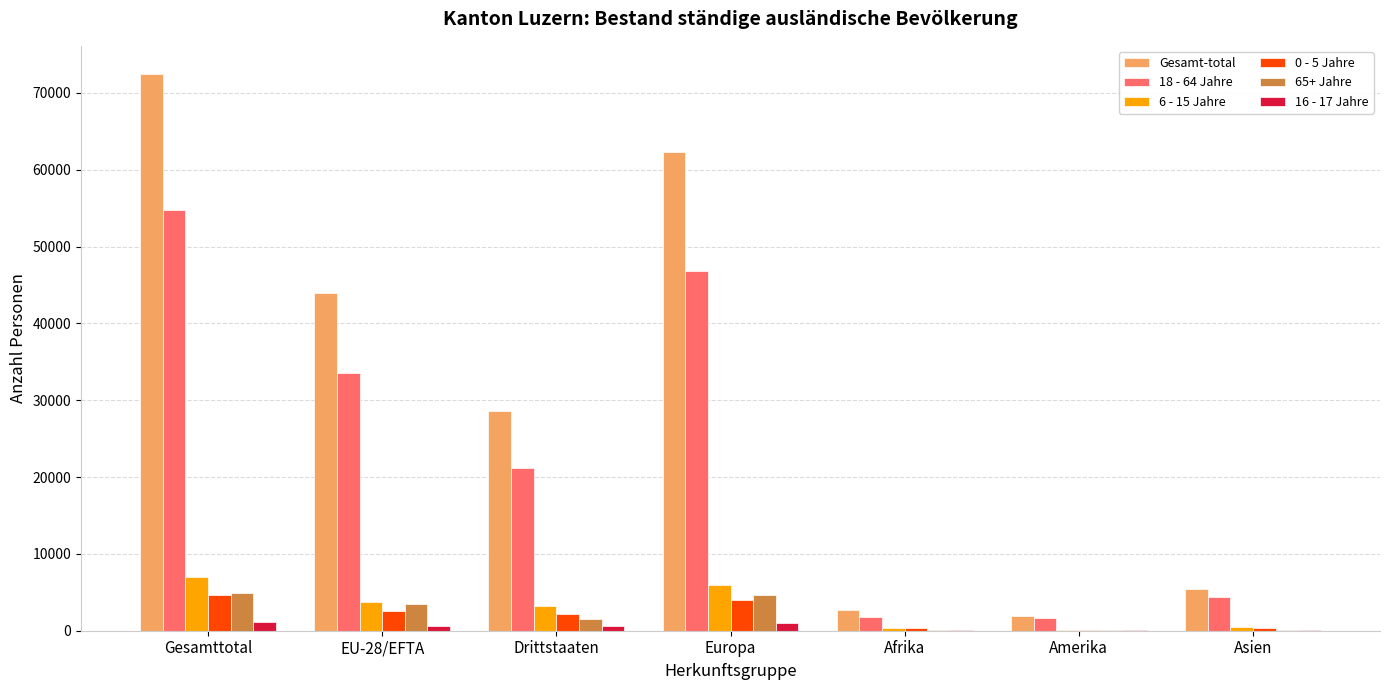

Between Drittstaaten and Amerika, which series saw the biggest shift?

Gesamt-total